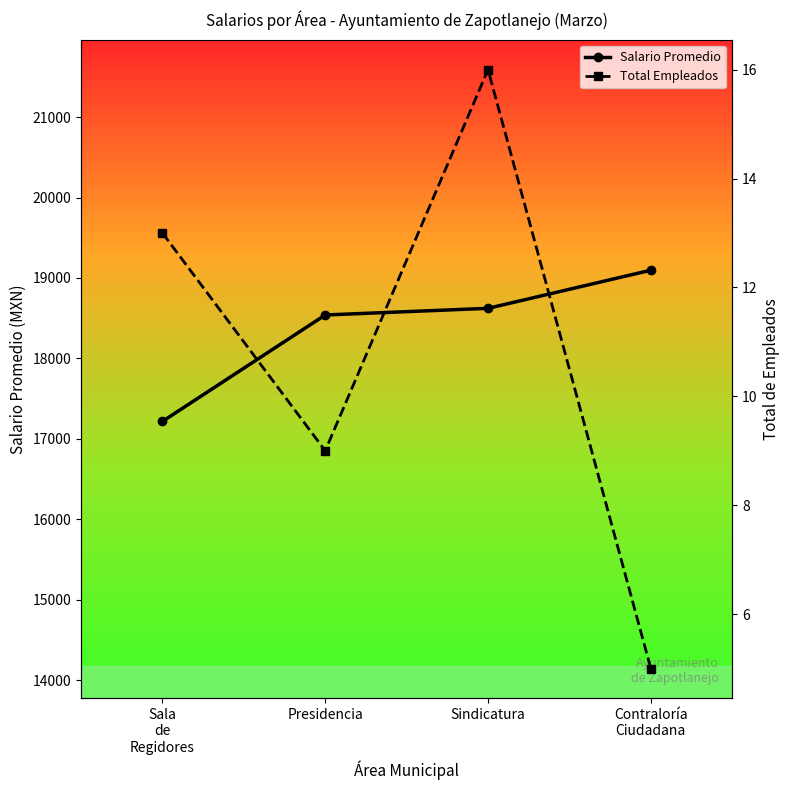

Is the value of Salario Promedio at Sala
de
Regidores greater than the value of Total Empleados at Sindicatura?

Yes